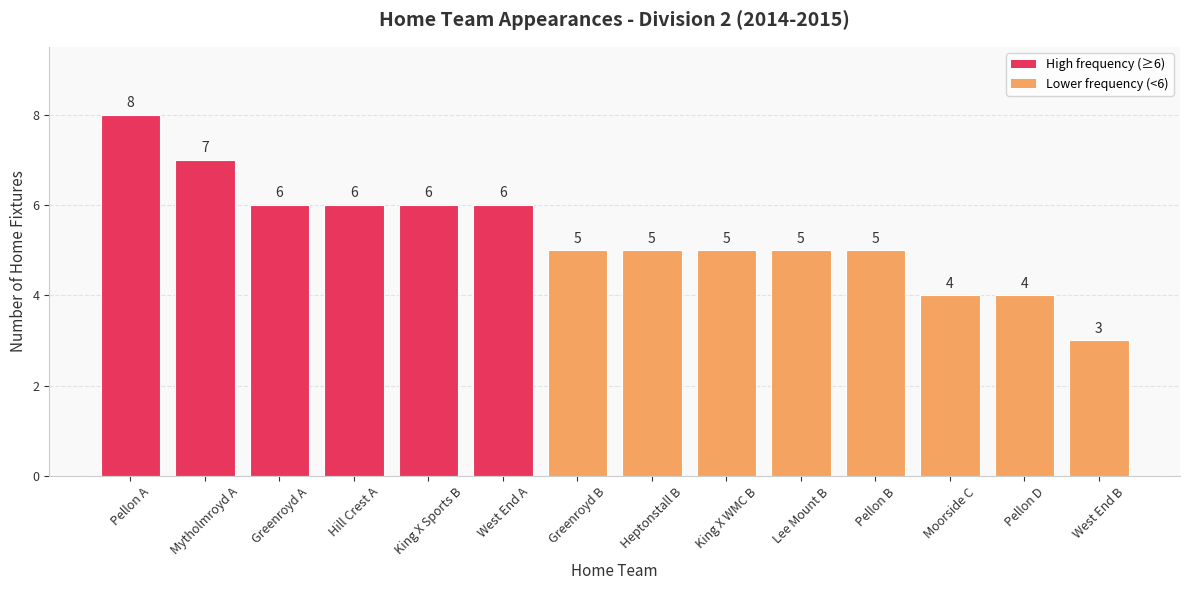

Reading left to right, transcribe all the data shown in this chart.

8	7	6	6	6	6	5	5	5	5	5	4	4	3